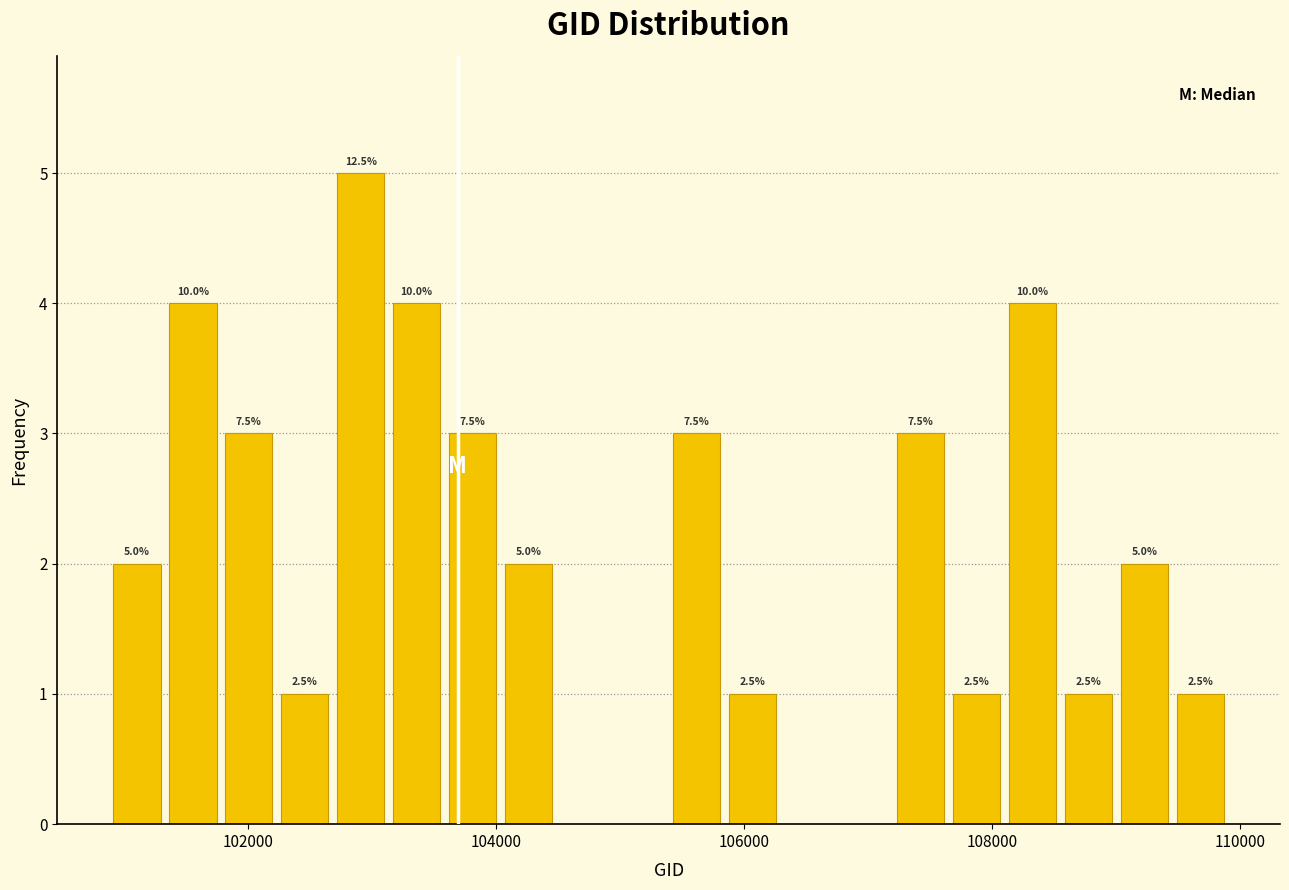

Around what value on the x-axis is the tallest bar? Give the approximate position of its centre, as read against the axis.

103000